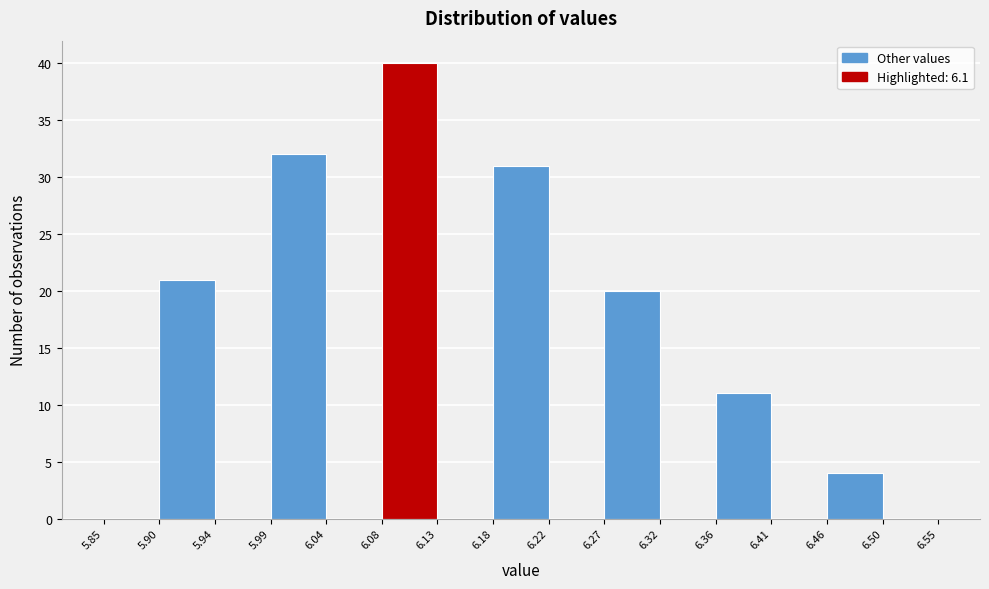

What is the height of the bar covering 6.27 to 6.32 on the x-axis? The values are not printed on the chart, so give them approximately, as read against the axis.

20